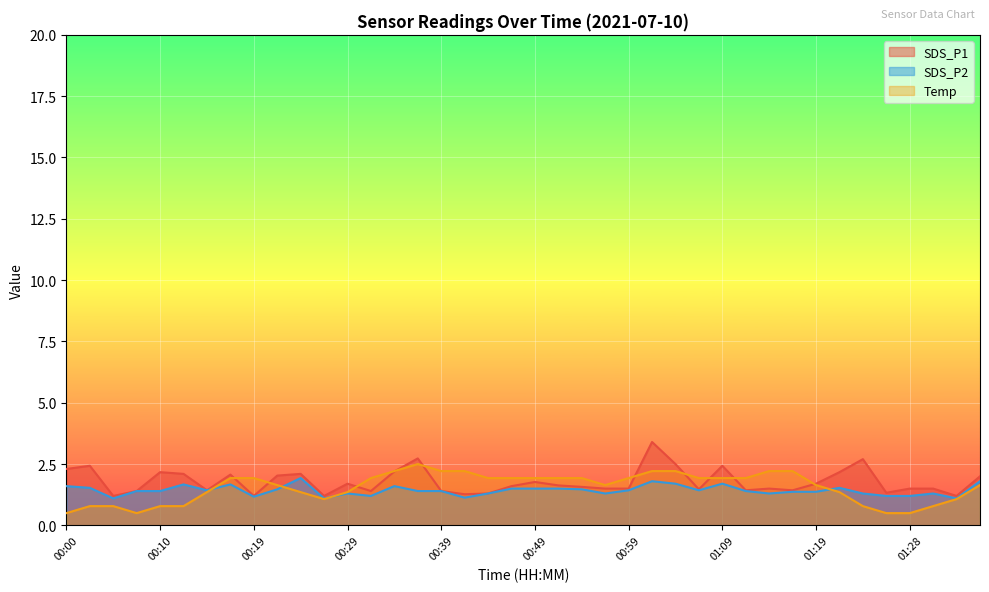

Between 01:06 and 01:36, which is larger?

01:36